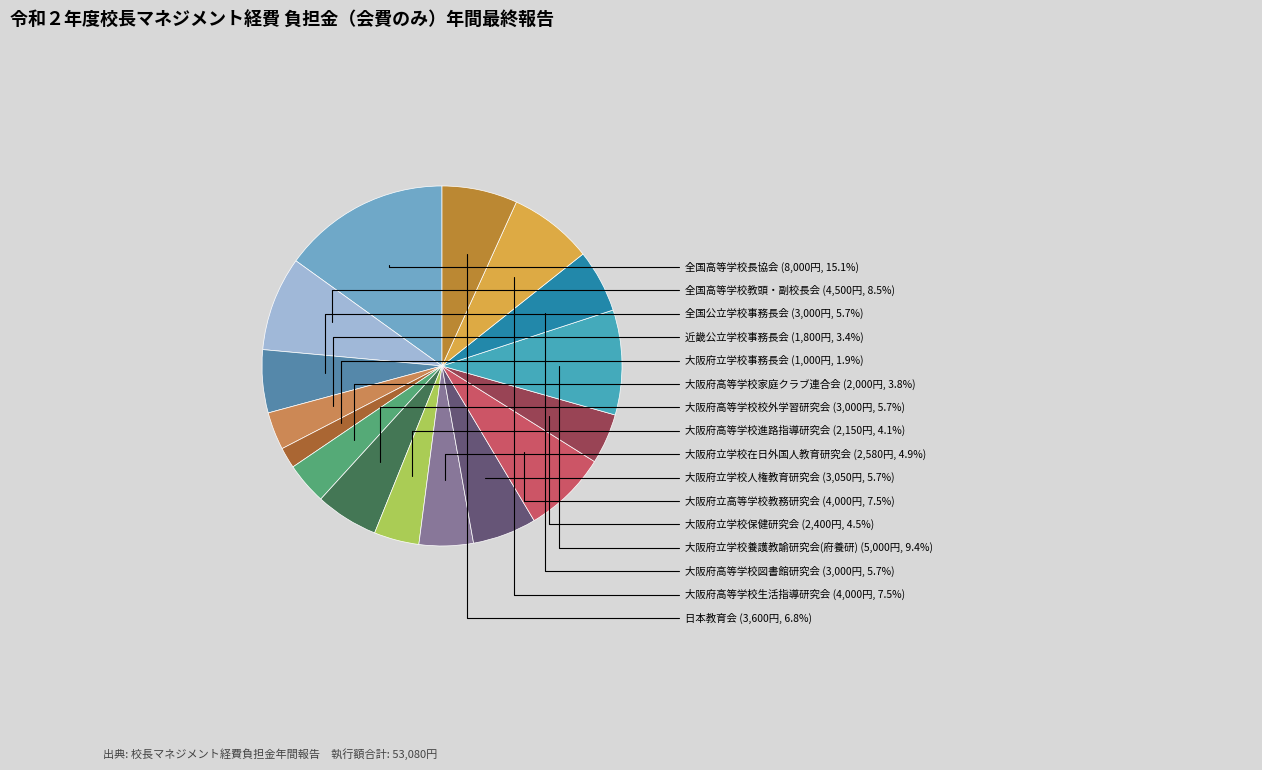

What percentage do 全国高等学校長協会 and 大阪府立高等学校教務研究会 together represent?

22.6%